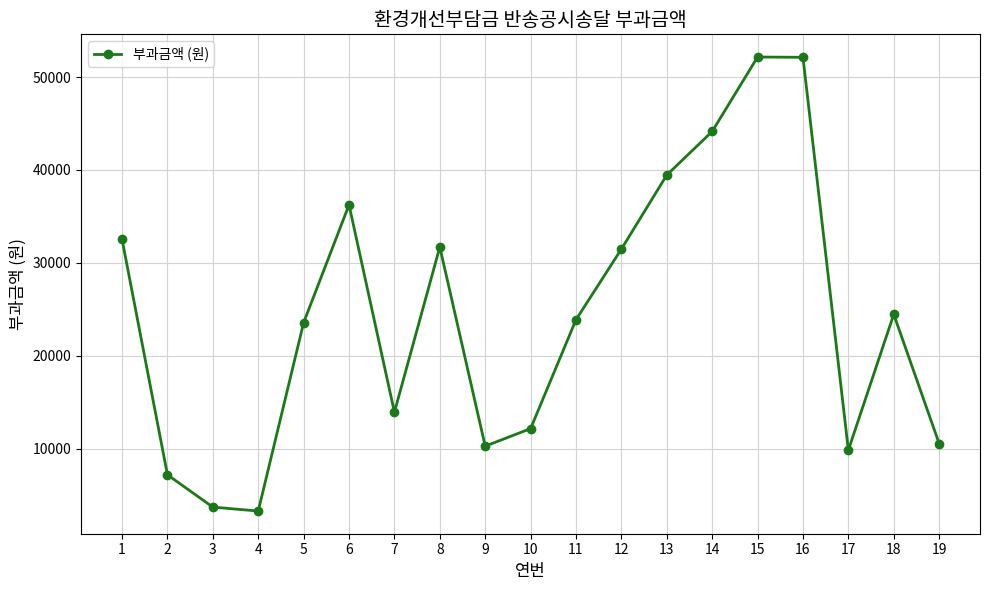

The value at 8 is 21652. True or false?

False